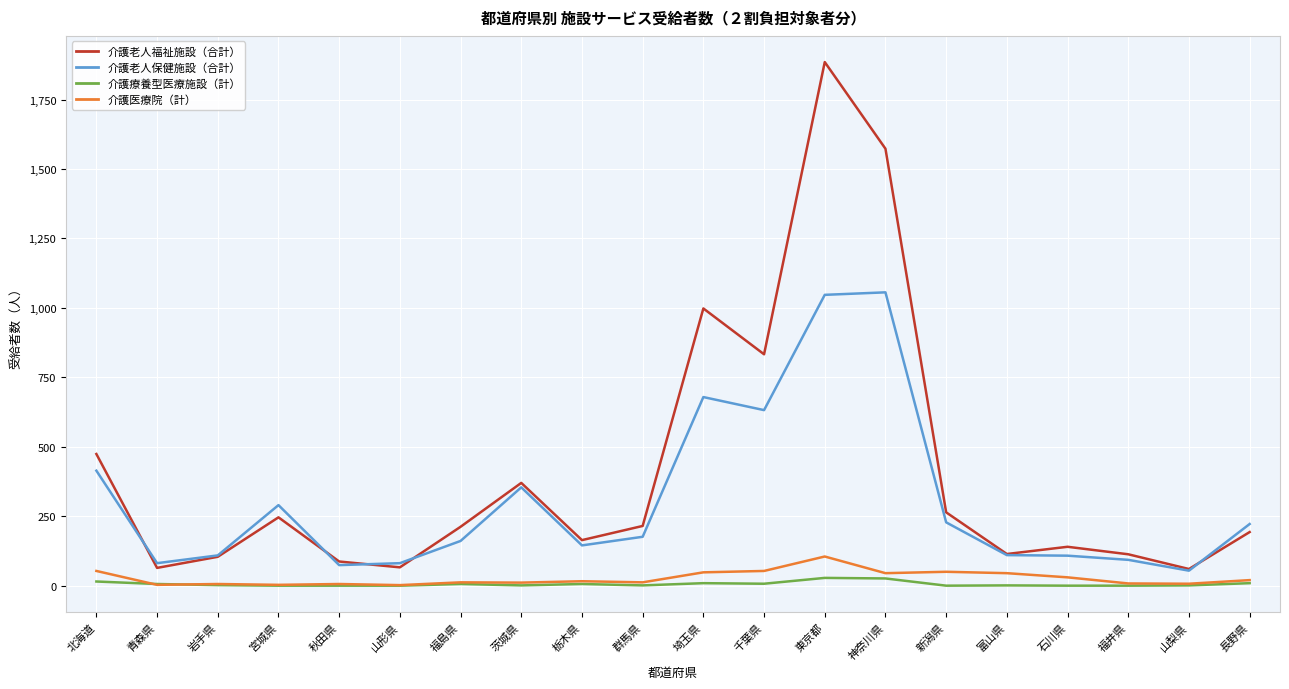

At which label is 介護老人福祉施設（合計） closest to 972?

埼玉県